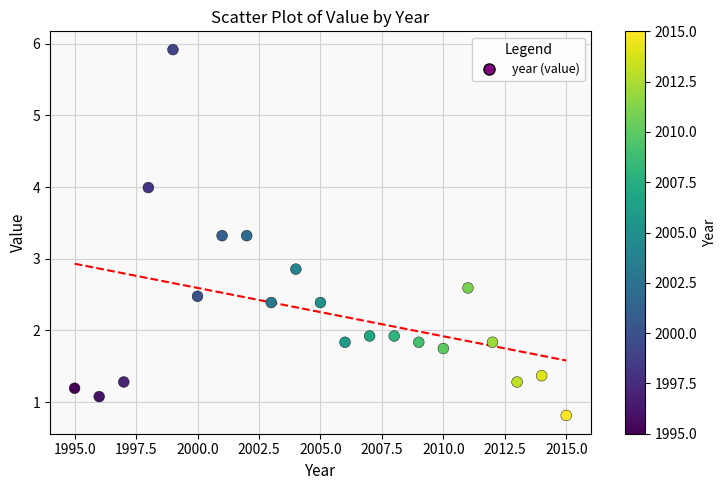

What Y value in the scatter plot is closest to 3?

2.9